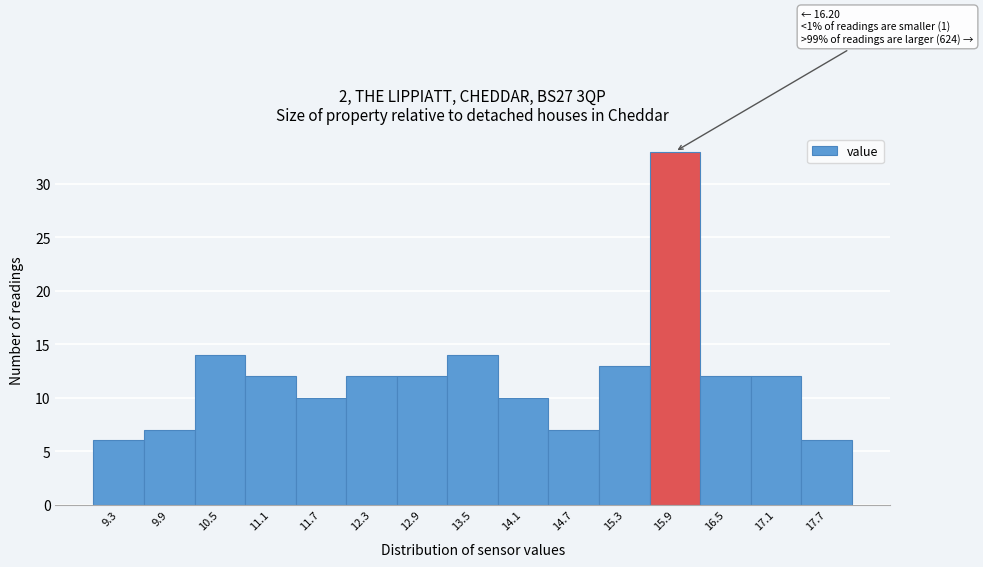

Reading right to left, list all the values displayed in this chart.

17.7=6	17.1=12	16.5=12	15.9=33	15.3=13	14.7=7	14.1=10	13.5=14	12.9=12	12.3=12	11.7=10	11.1=12	10.5=14	9.9=7	9.3=6